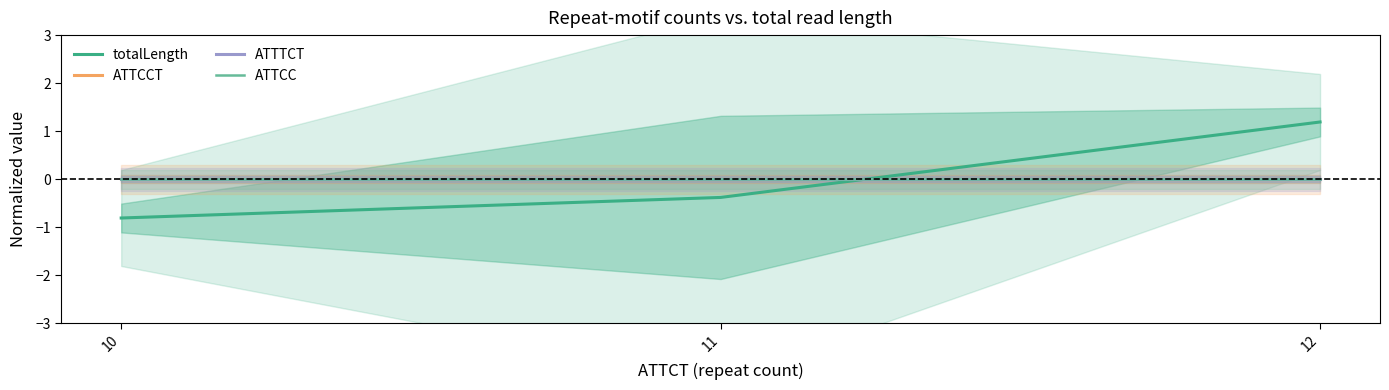

How many distinct data groups are displayed?

4